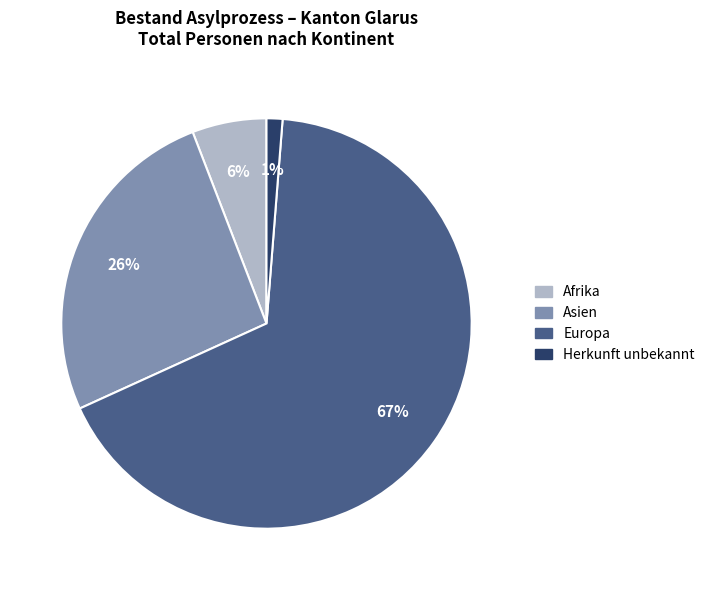

Does Asien account for over 50% of the chart?

No